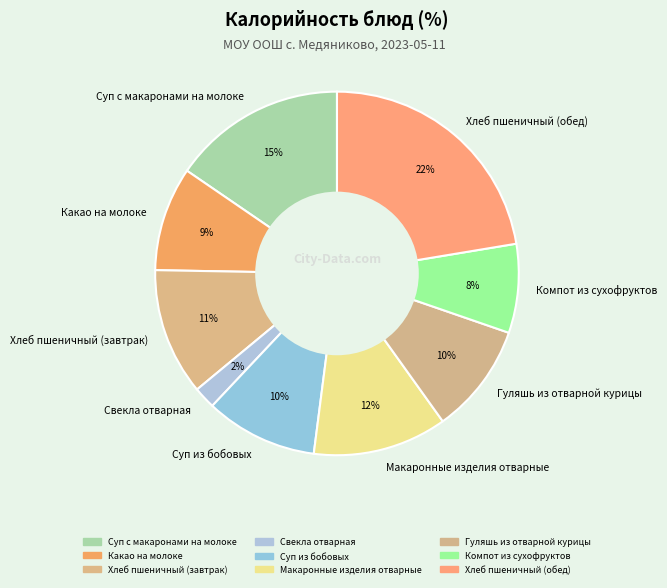

True or false: Гуляшь из отварной курицы accounts for 10% of the total.

True